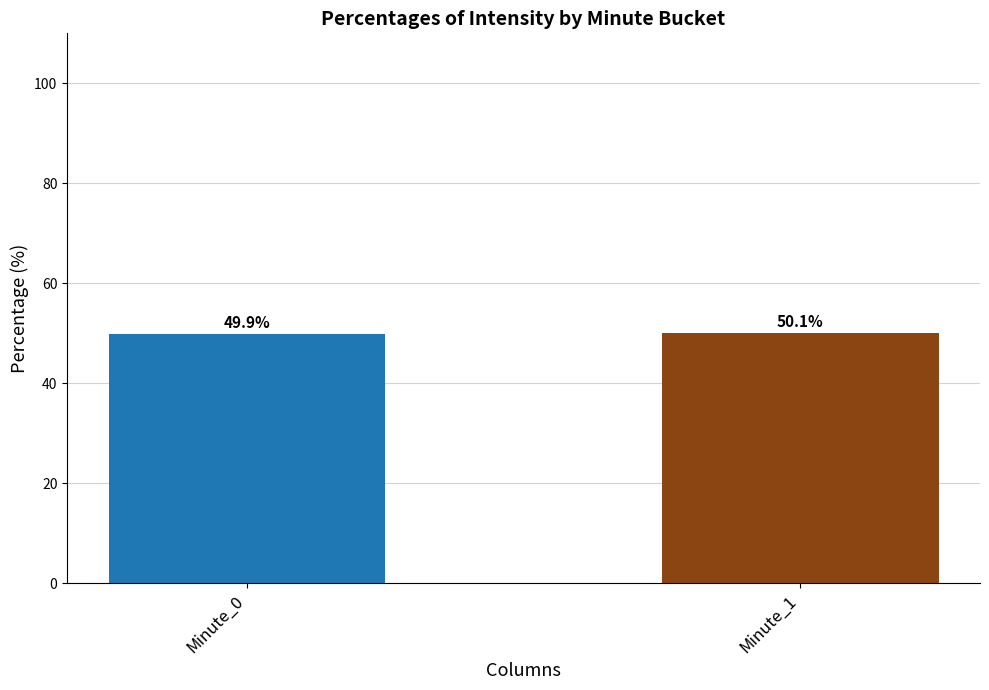

Does the chart contain stacked bars?

No